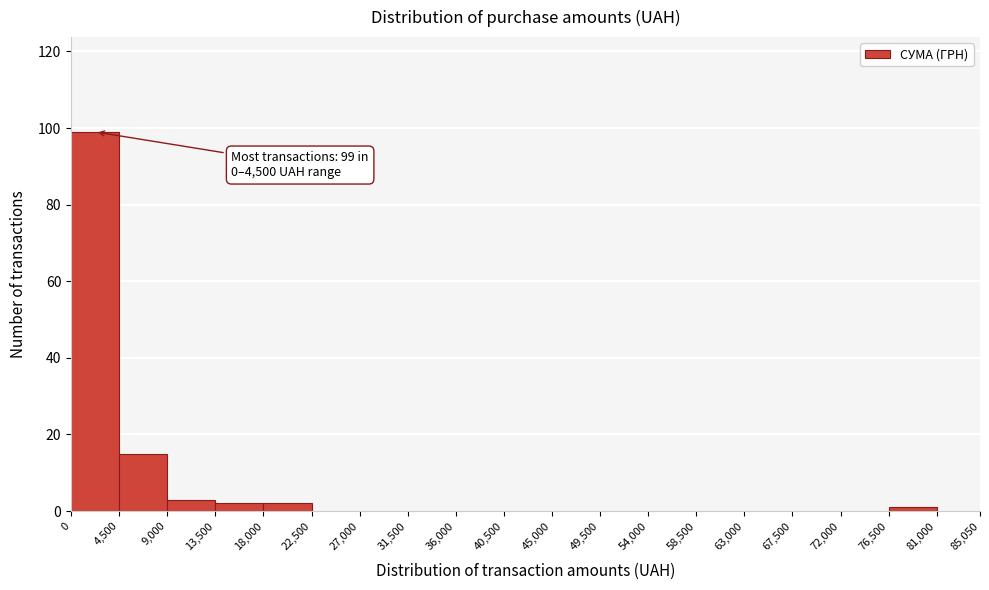

Which range on the x-axis has the tallest bar?

0 to 4,500